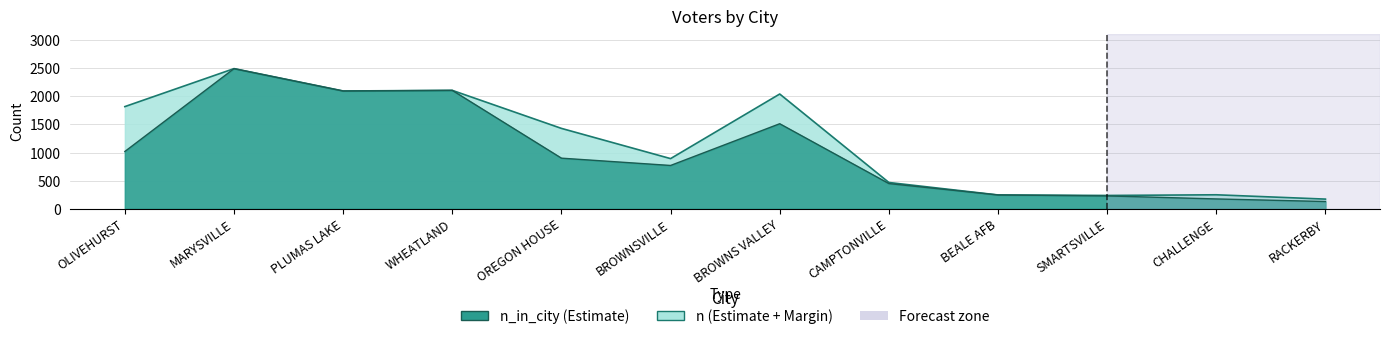

Reading right to left, what are all the values shown in this chart?

n_in_city: RACKERBY=128	CHALLENGE=174	SMARTSVILLE=228	BEALE AFB=245	CAMPTONVILLE=448	BROWNS VALLEY=1513	BROWNSVILLE=770	OREGON HOUSE=900	WHEATLAND=2107	PLUMAS LAKE=2096	MARYSVILLE=2494	OLIVEHURST=1019
n: RACKERBY=171	CHALLENGE=248	SMARTSVILLE=236	BEALE AFB=245	CAMPTONVILLE=467	BROWNS VALLEY=2042	BROWNSVILLE=892	OREGON HOUSE=1430	WHEATLAND=2107	PLUMAS LAKE=2096	MARYSVILLE=2494	OLIVEHURST=1818